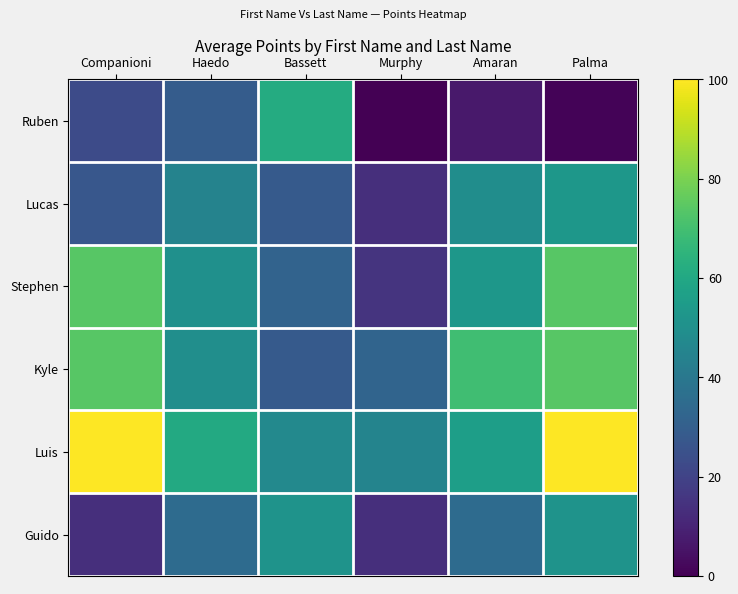

Which series has the largest total across all categories?

Luis